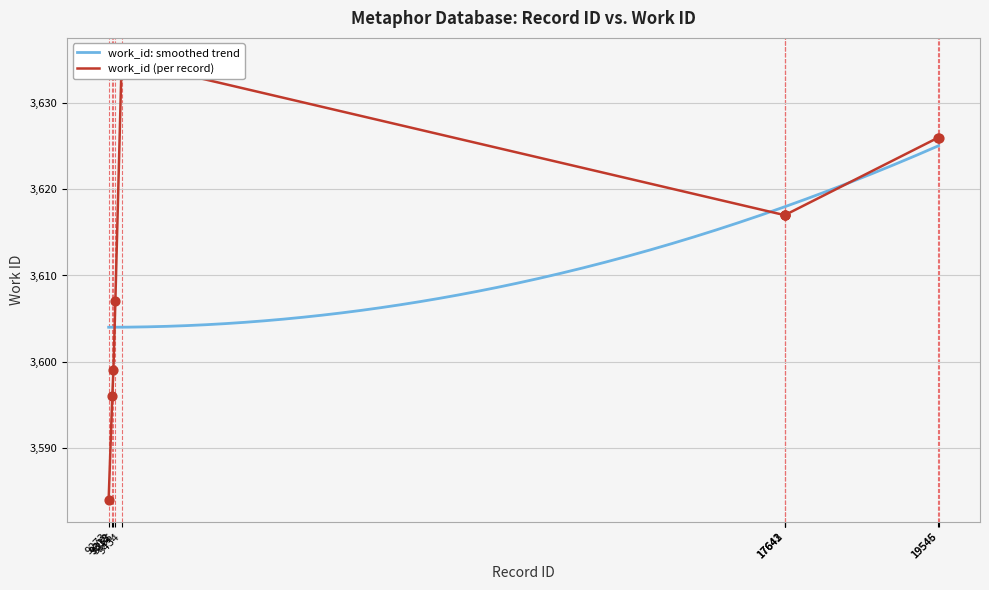

Approximately how many times larger is the value at 17642 compared to 19545?

1.0